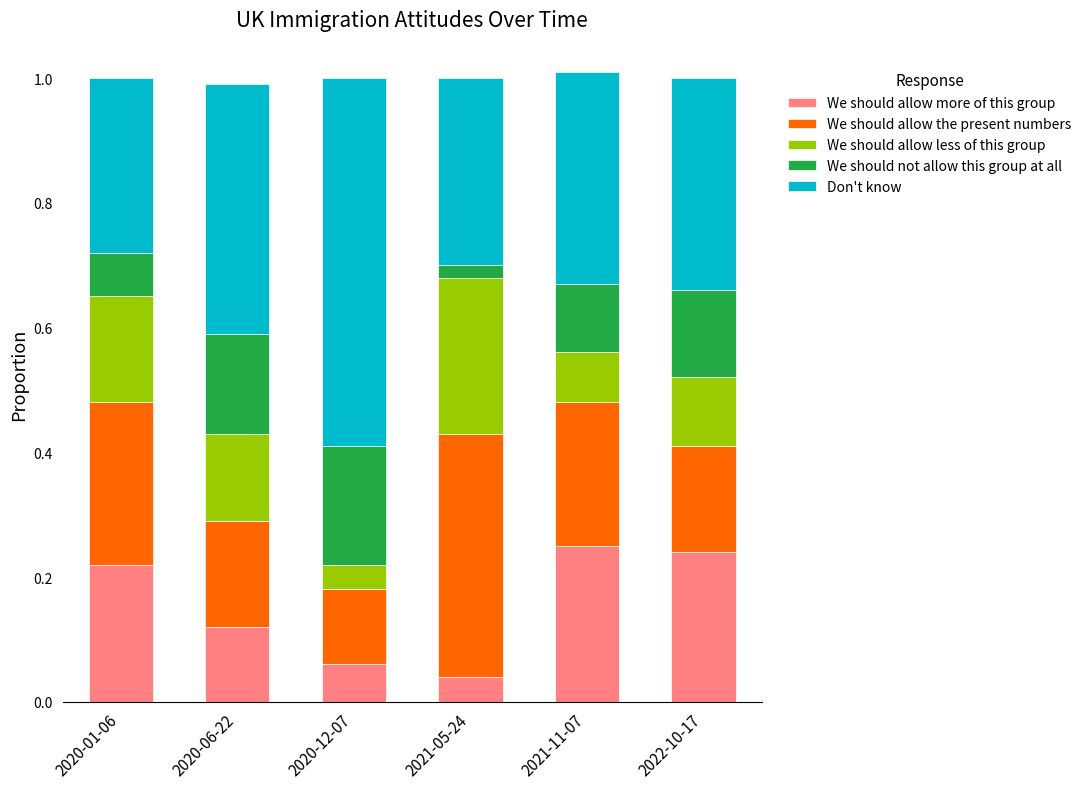

Count the We should allow more of this group values in the range 0 to 1.

6